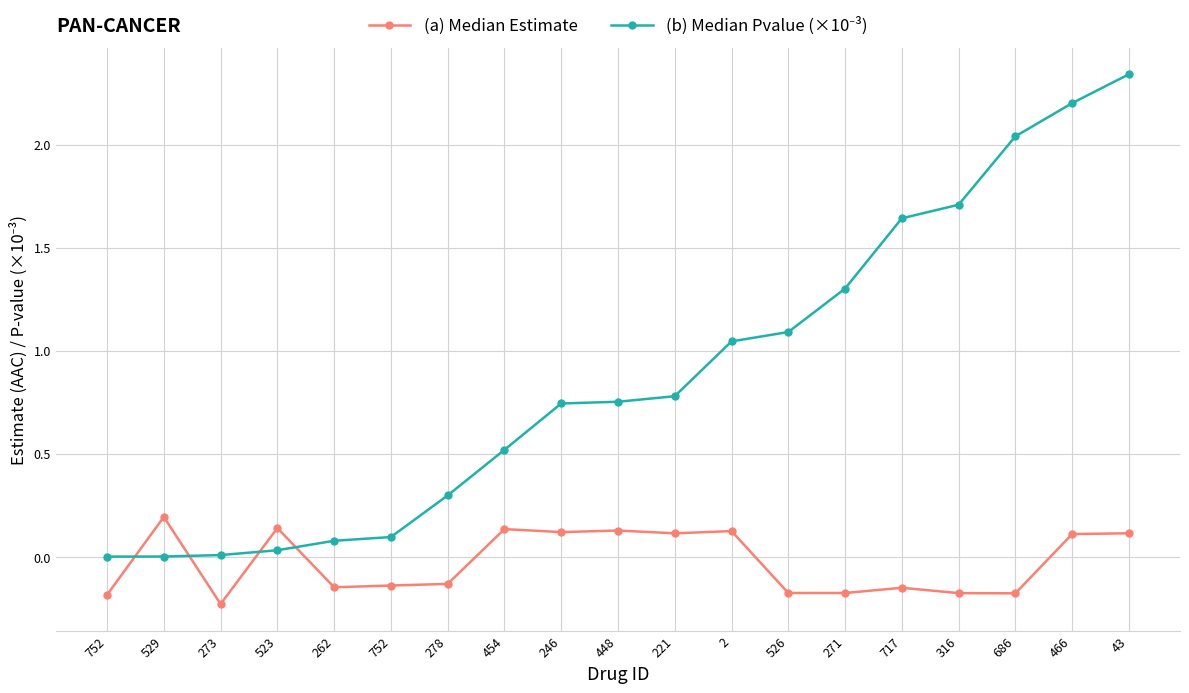

How many categories are shown in the chart?

19